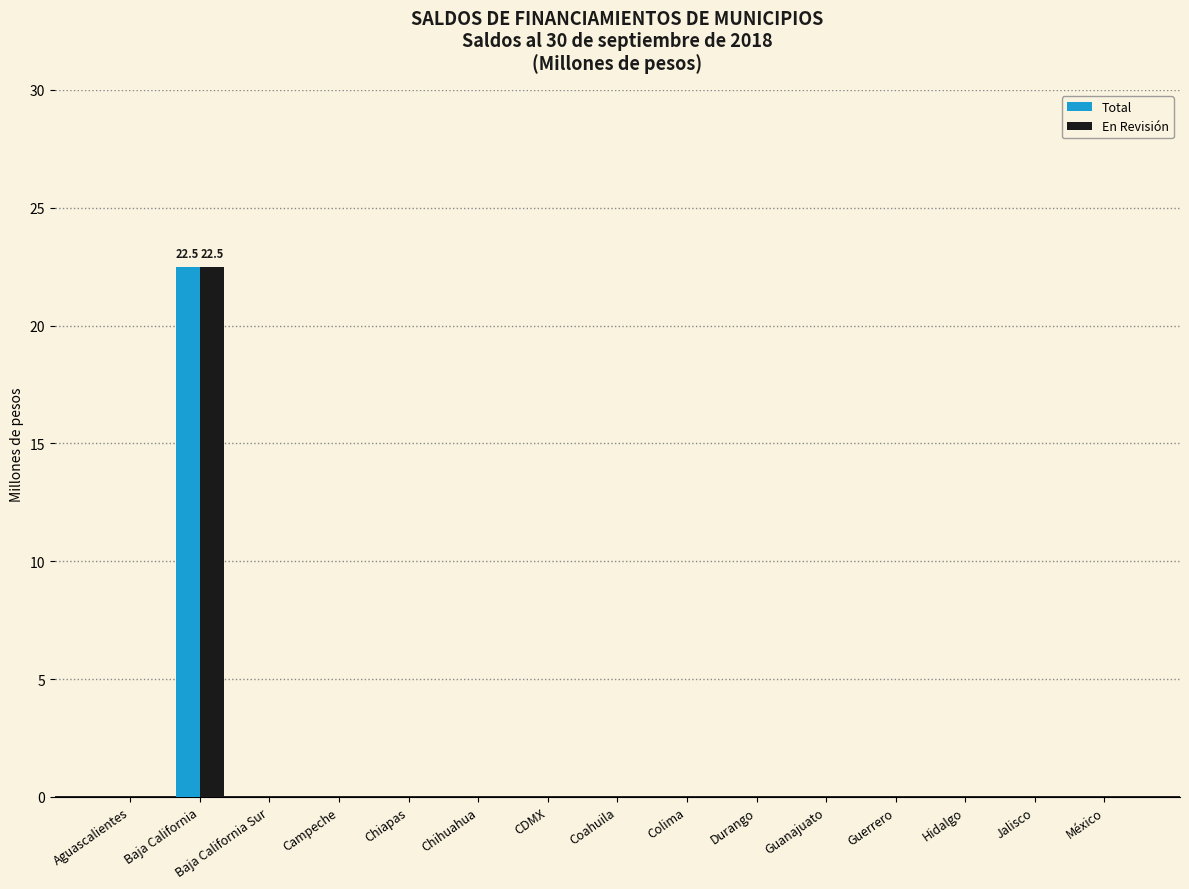

How many groups of bars are there?

15